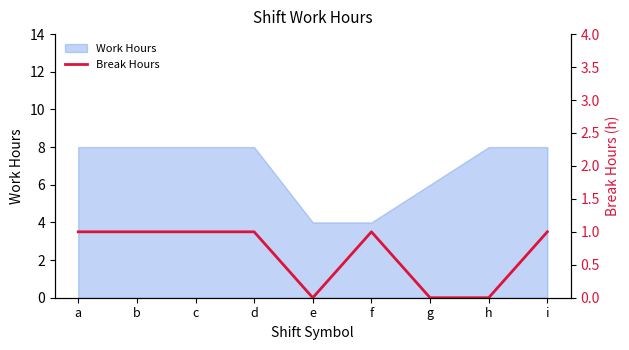

Is it true that the value at f is 0?

False